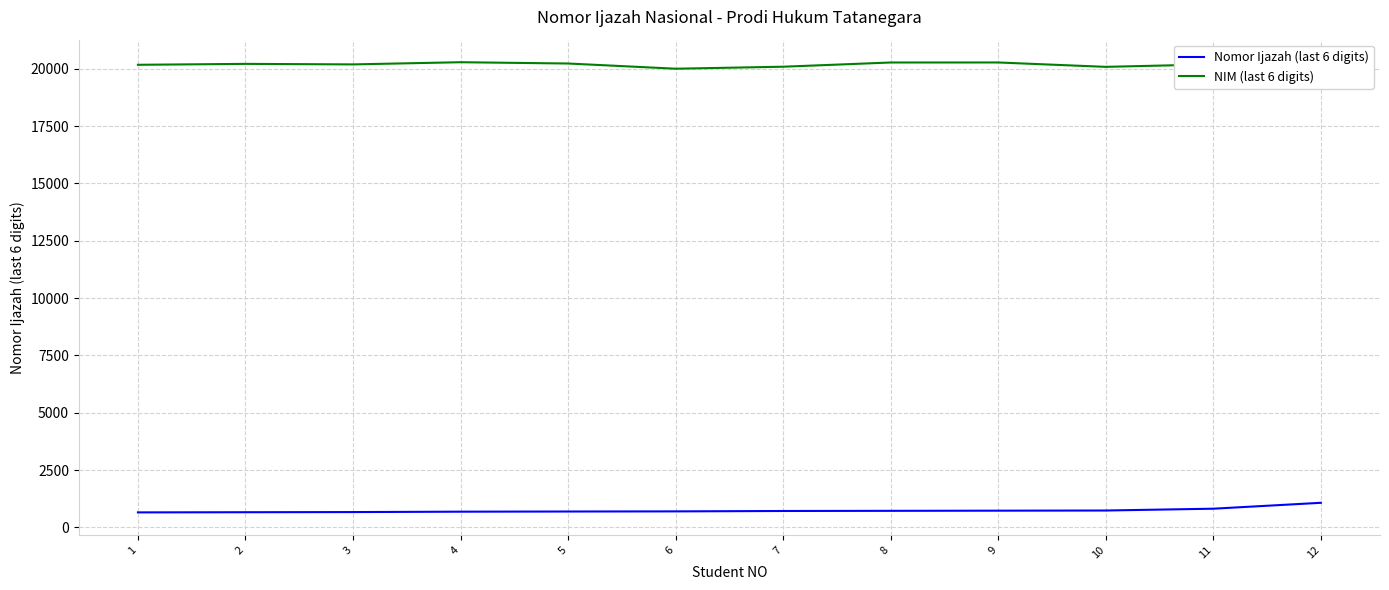

True or false: Nomor Ijazah (last 6 digits) has more than 0 interior local peaks.

False